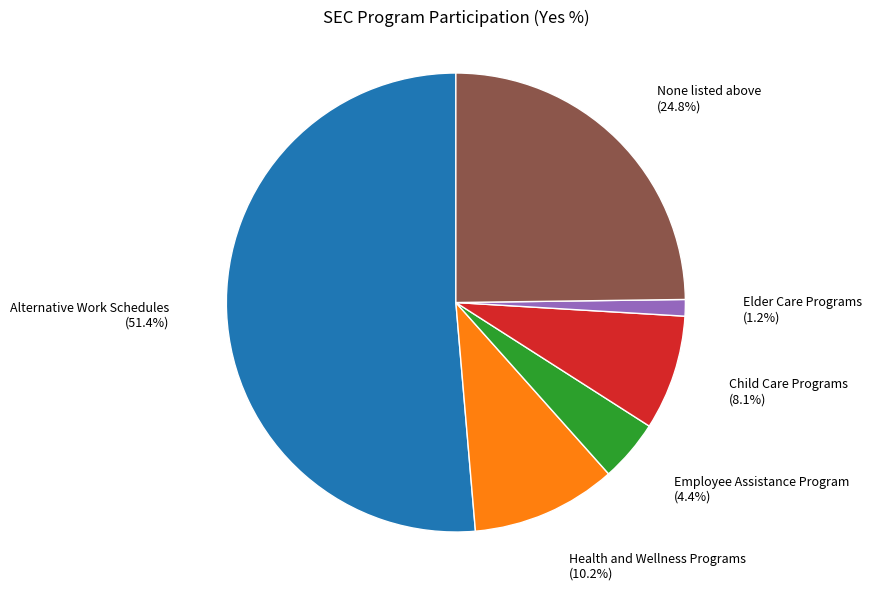

What percentage is NOT represented by Employee Assistance Program?

95.6%